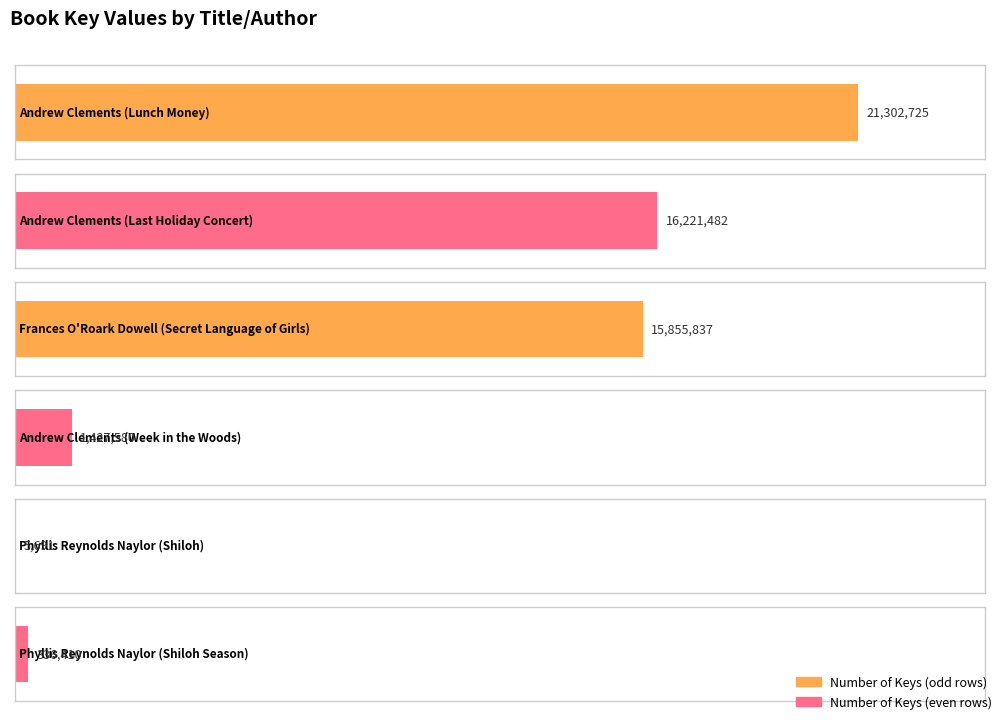

What is the label of the 1st bar from the left?

Andrew Clements (Lunch Money)